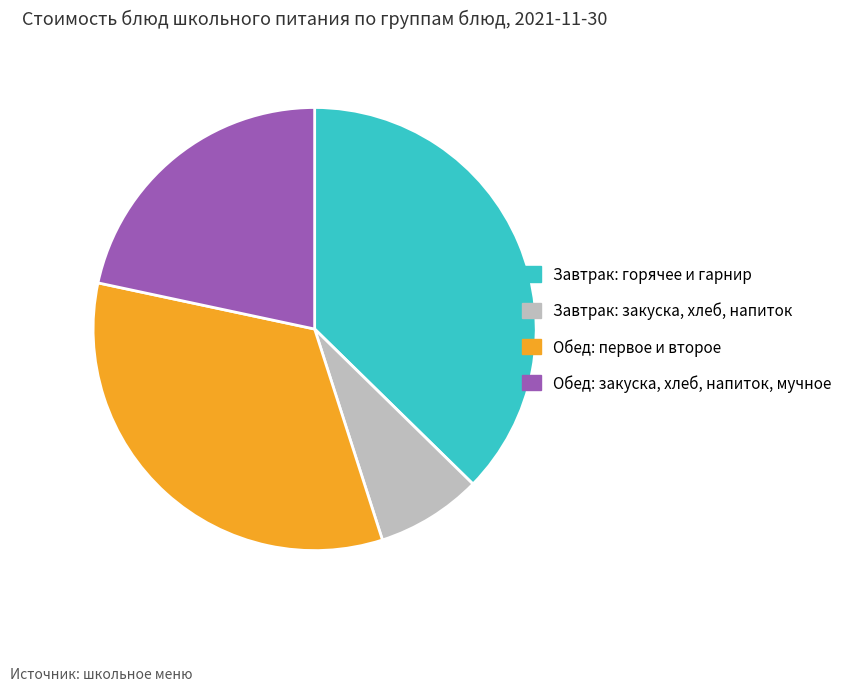

How many slices are in this pie chart?

4